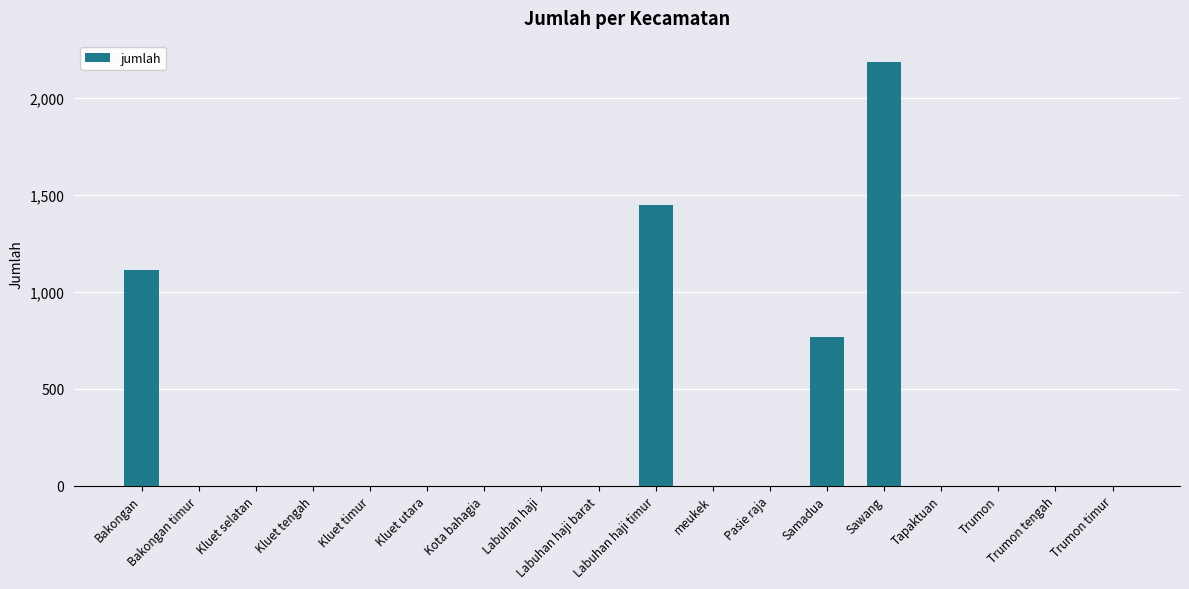

Reading left to right, what are all the values shown in this chart?

1112	0	0	0	0	0	0	0	0	1445	0	0	767	2185	0	0	0	0